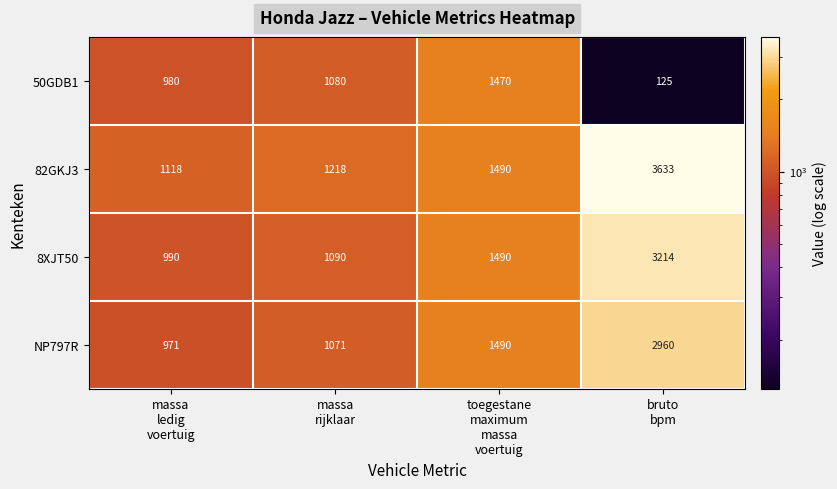

Reading left to right, what are all the values shown in this chart?

50GDB1: 980	1080	1470	125
82GKJ3: 1118	1218	1490	3633
8XJT50: 990	1090	1490	3214
NP797R: 971	1071	1490	2960